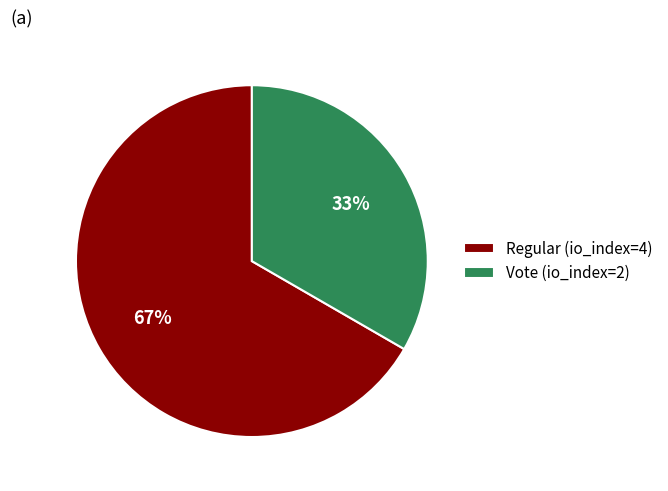

Is Regular (io_index=4) the majority of the pie?

Yes